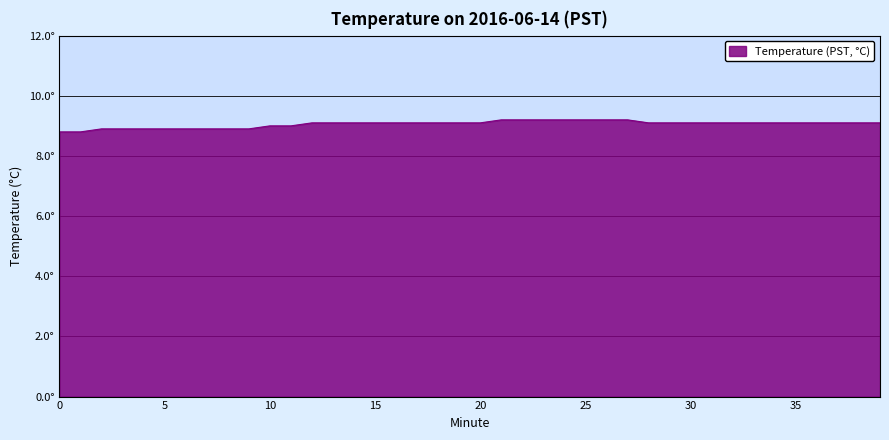

Count the values in the range 9 to 10.

30